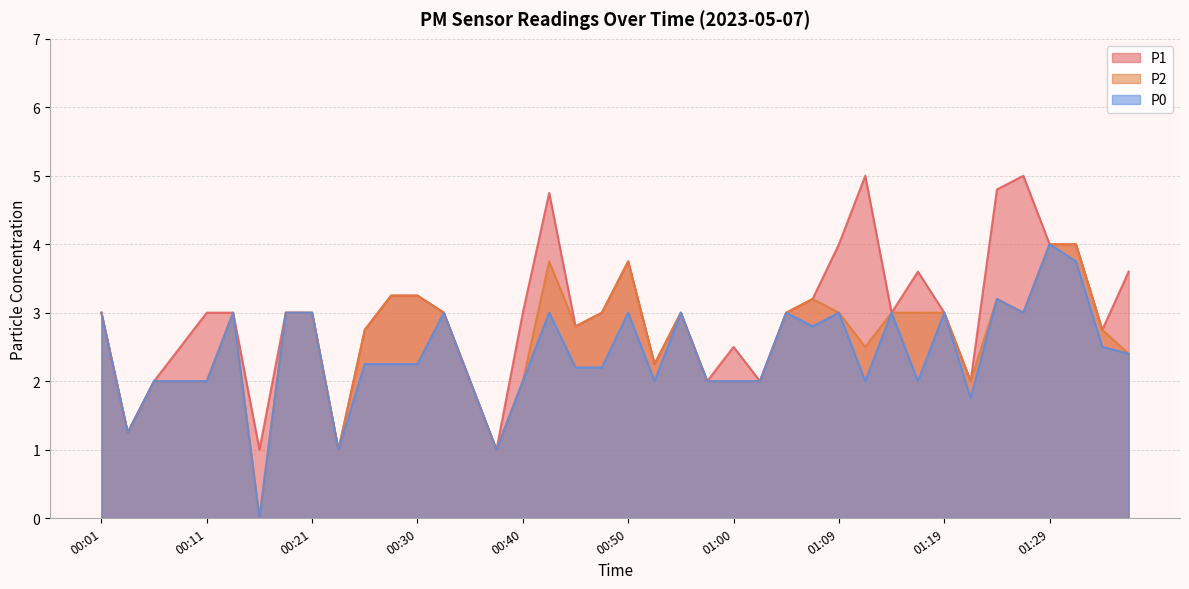

What are all the series names shown in the legend?

P1, P2, P0